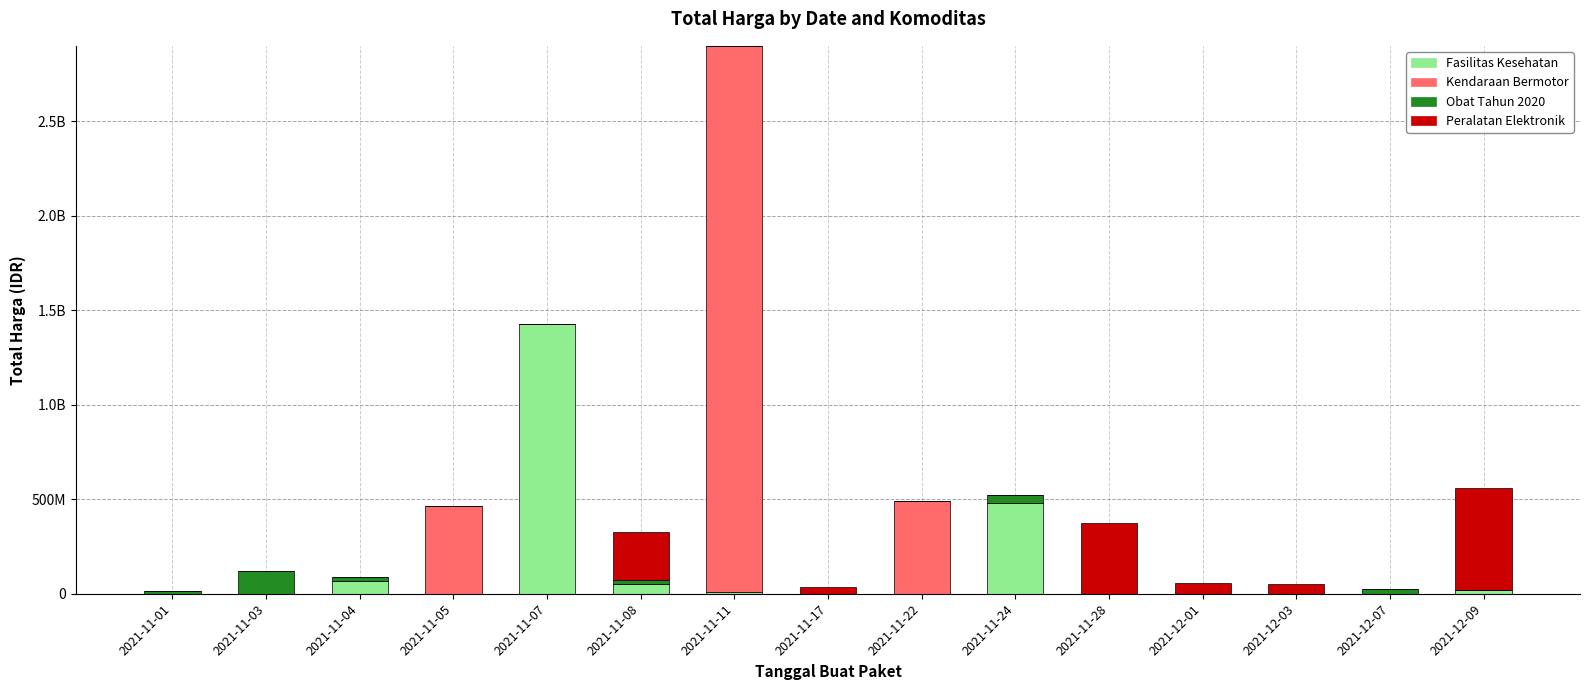

What is the sum of all Fasilitas Kesehatan values?

2045940380